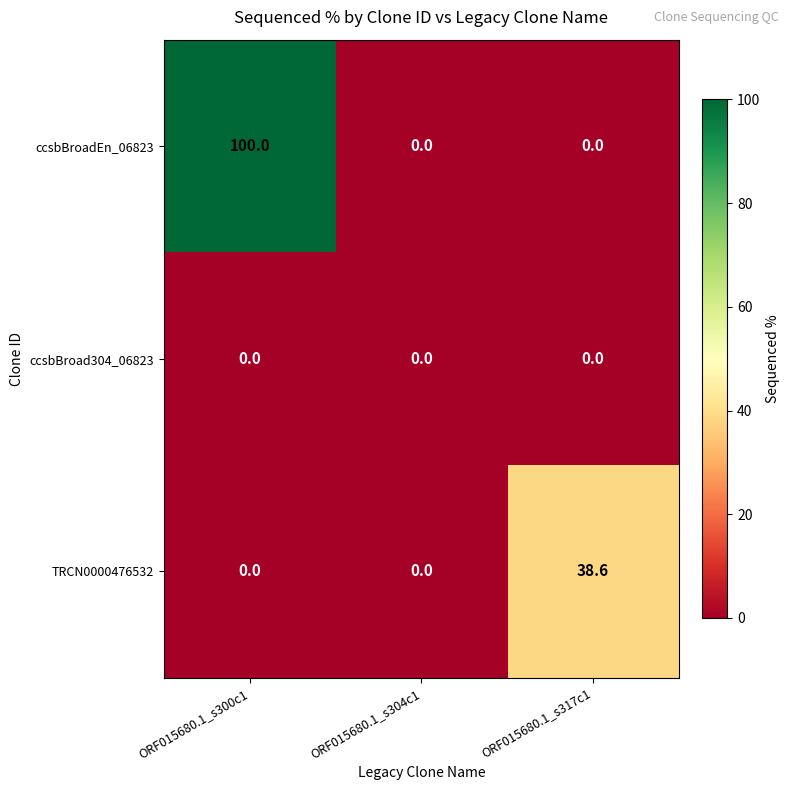

Which label corresponds to the largest value in the chart?

ORF015680.1_s300c1